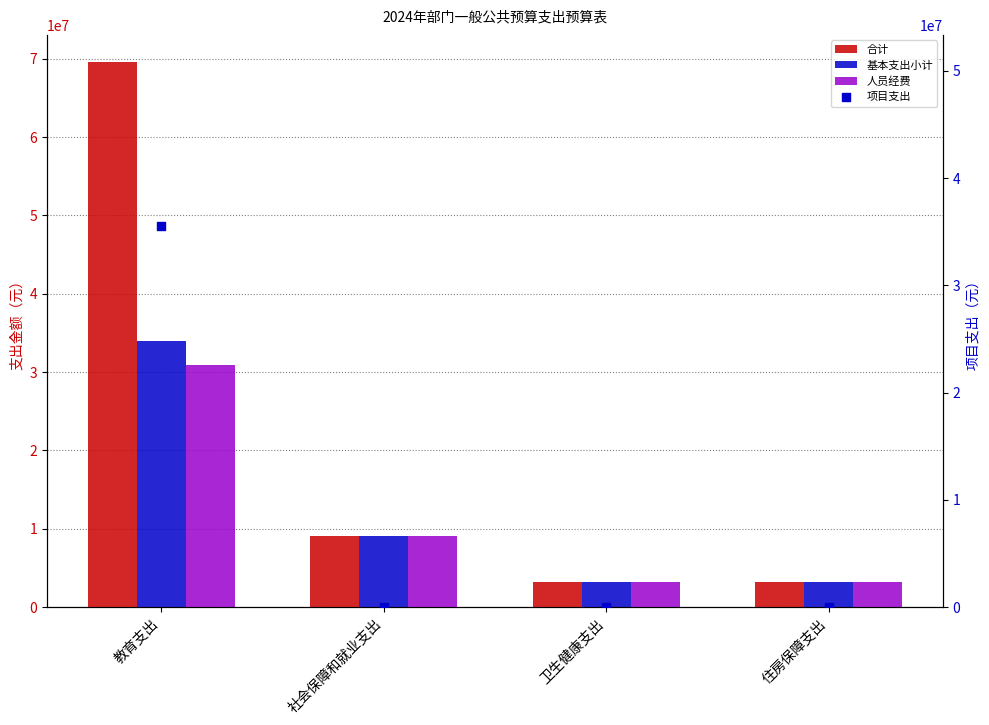

Which series has the widest spread of Y values?

合计